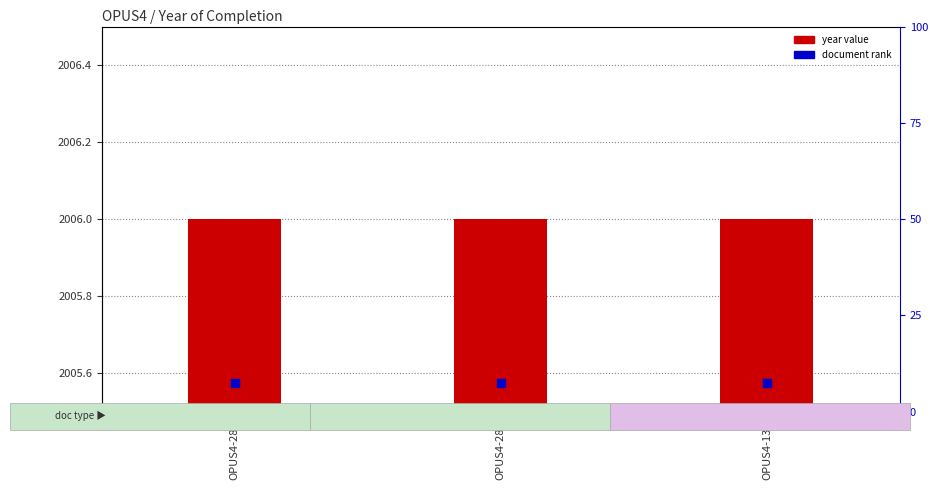

Which series reaches the maximum Y coordinate?

year value